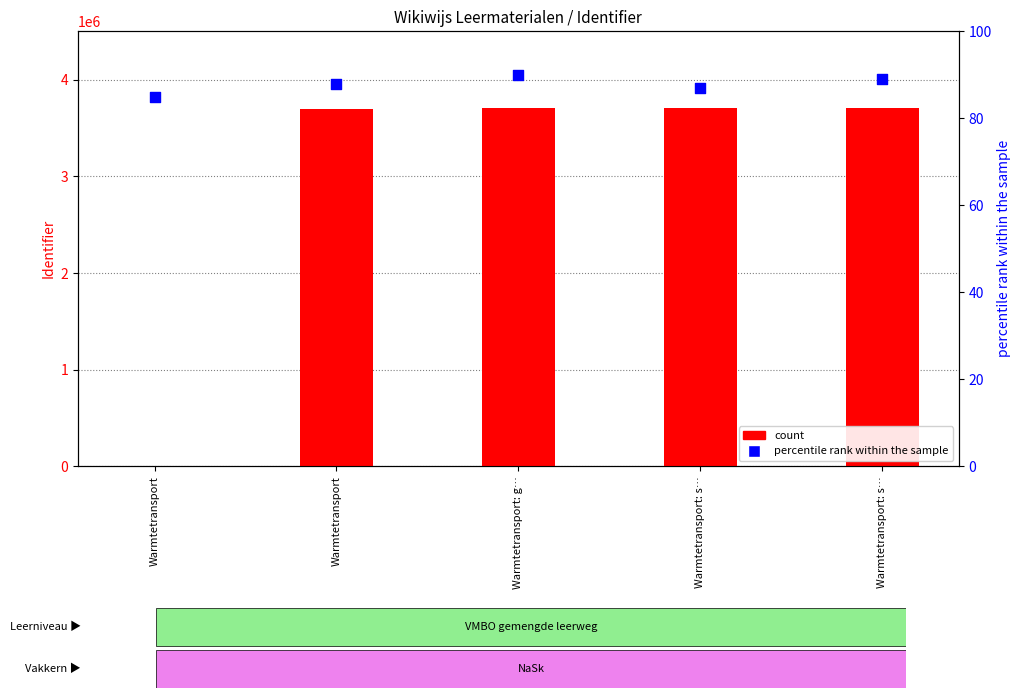

Which series reaches the maximum Y coordinate?

count